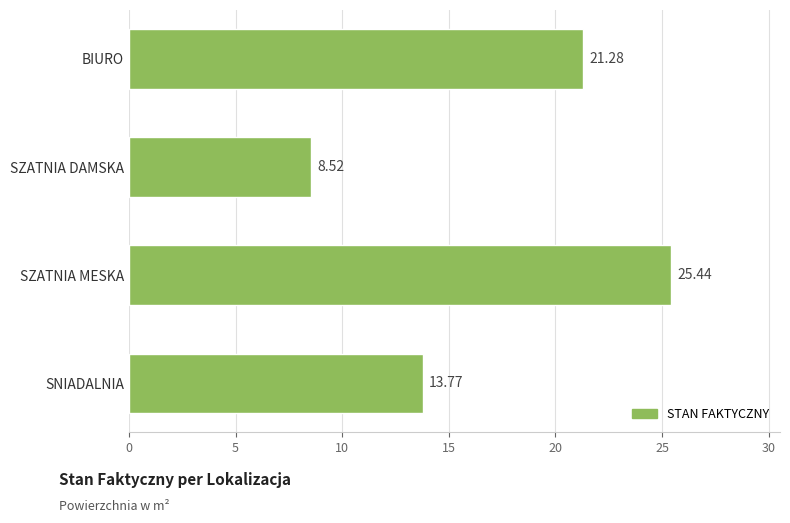

At which category does the chart reach its peak across all series?

SZATNIA MESKA